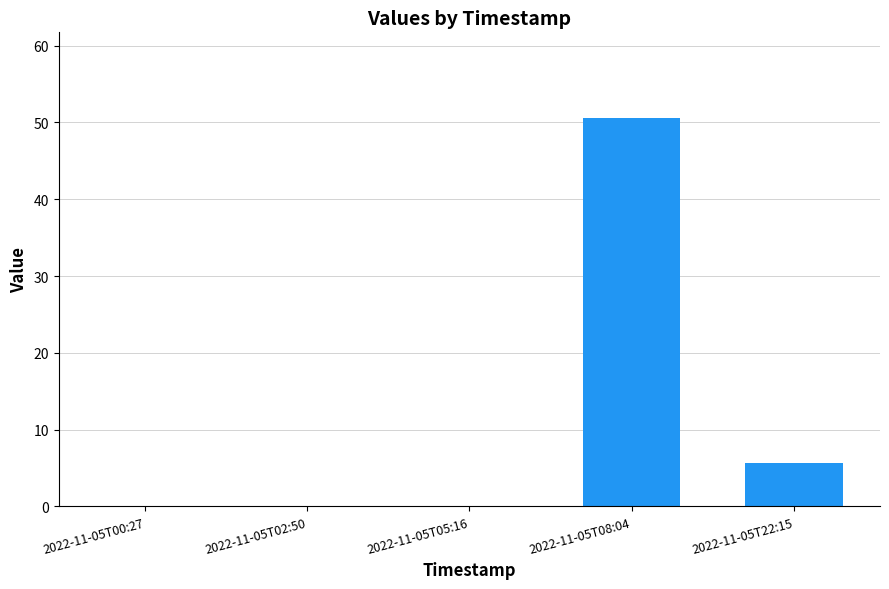

Where is the data nearest to the value 25?

2022-11-05T22:15